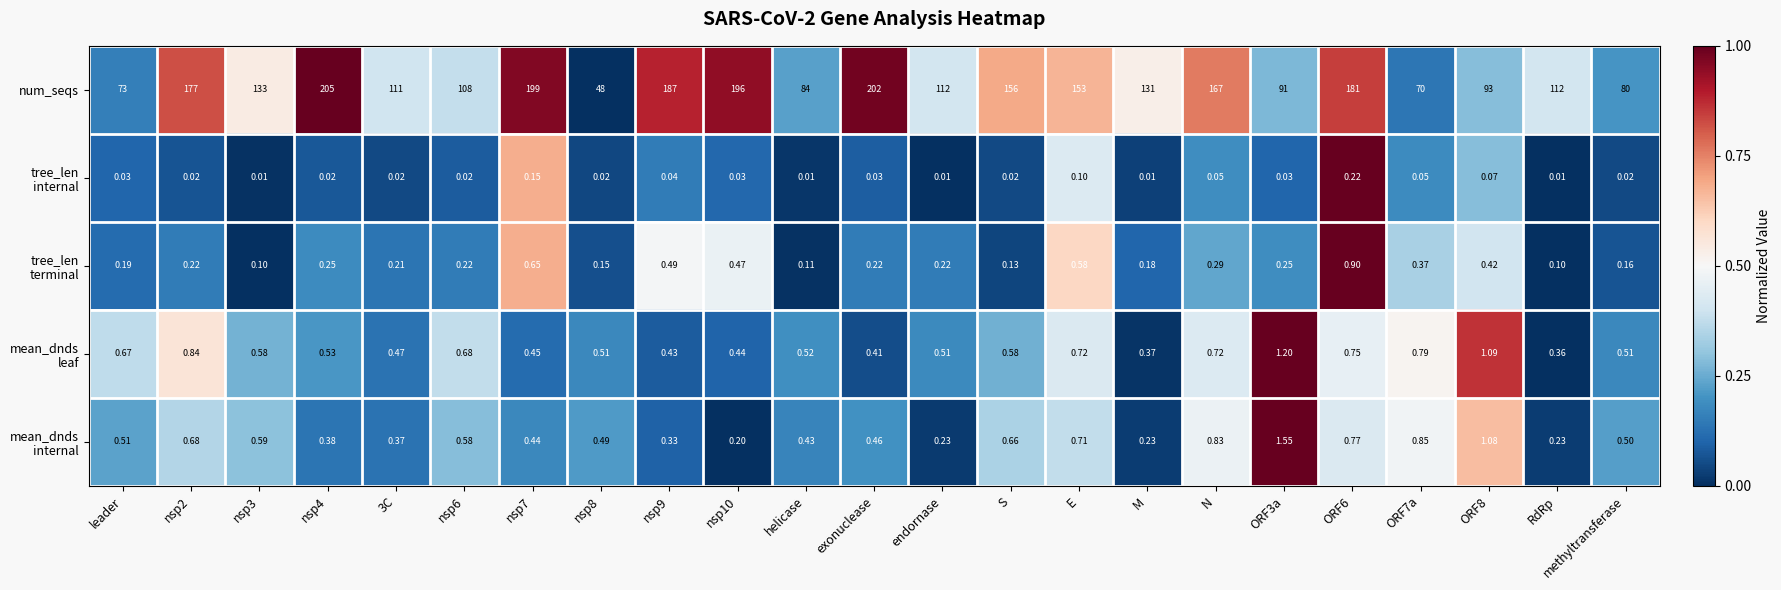

Between nsp2 and N, which series saw the biggest shift?

num_seqs